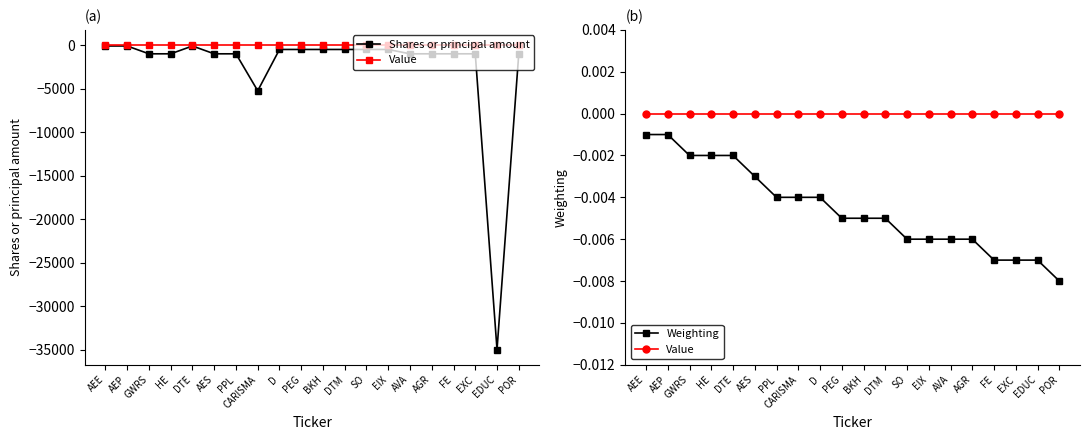

Which series has the largest total across all categories?

Value